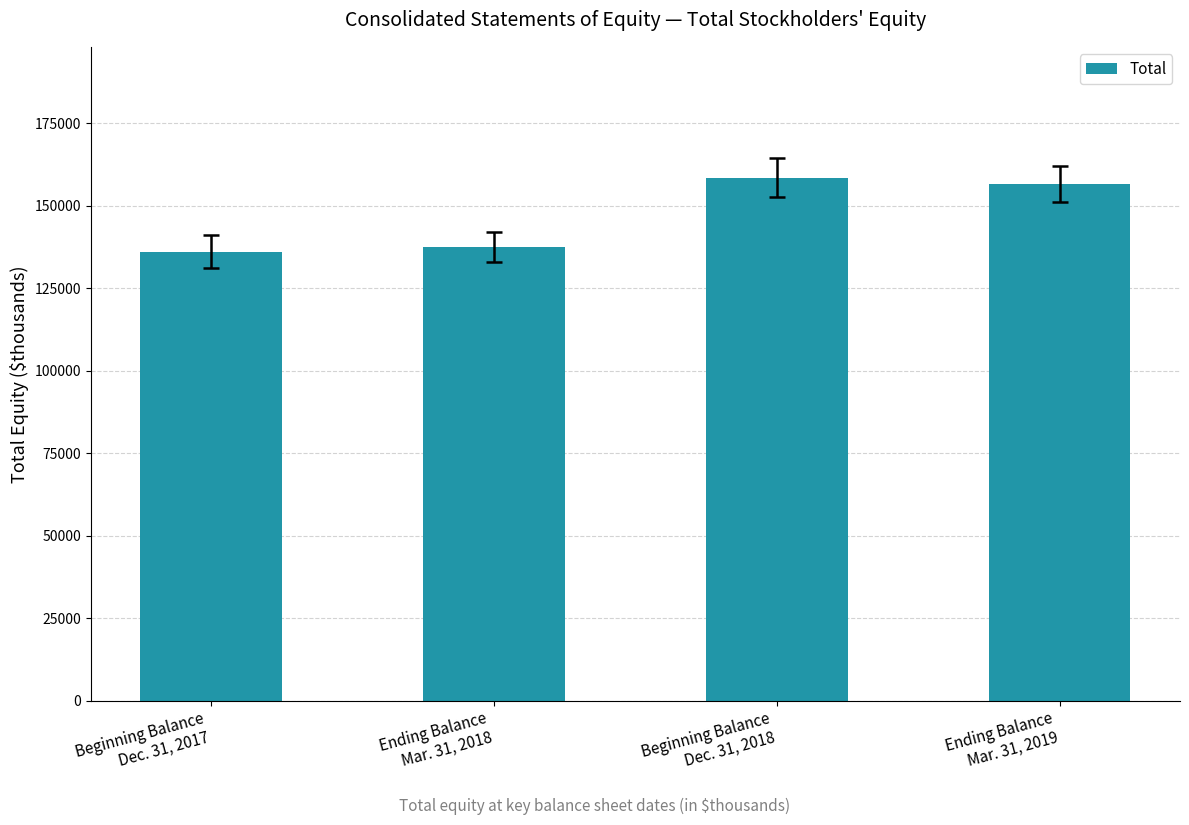

List the labels in order of value, largest first.

Beginning Balance
Dec. 31, 2018, Ending Balance
Mar. 31, 2019, Ending Balance
Mar. 31, 2018, Beginning Balance
Dec. 31, 2017